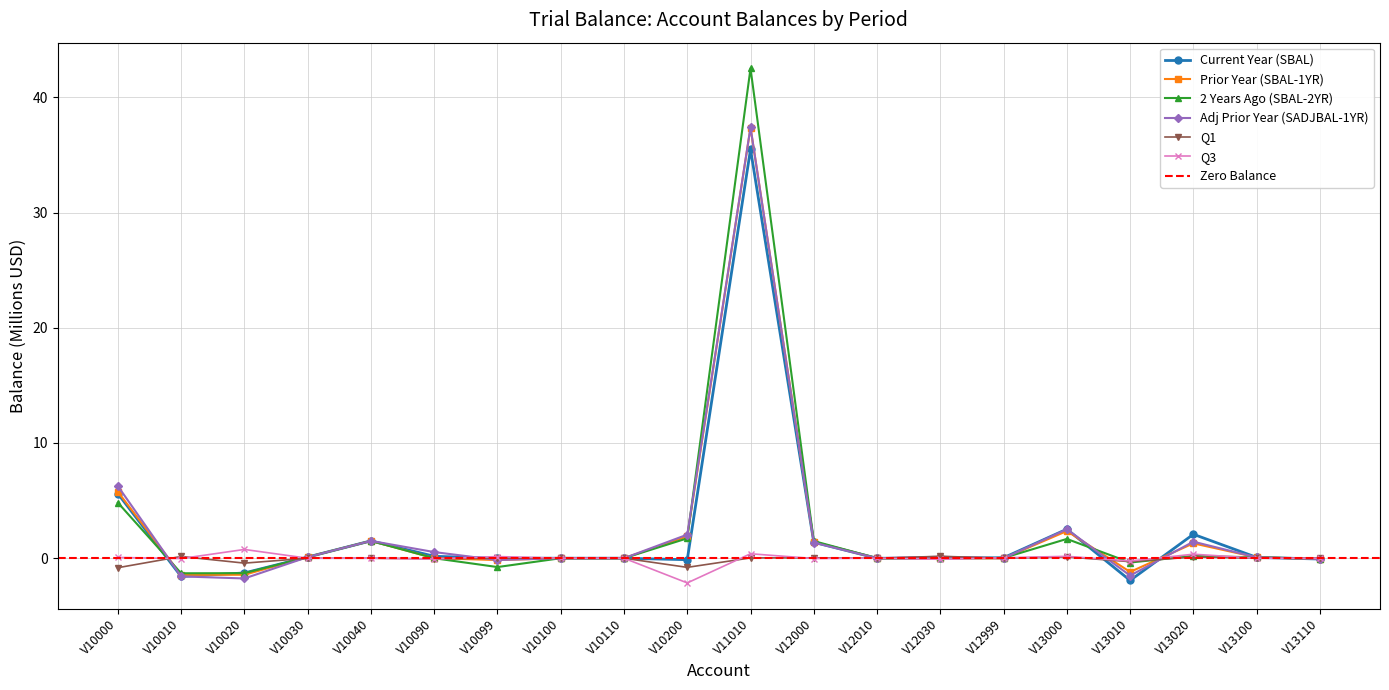

In Adj Prior Year (SADJBAL-1YR), how many points are lower than both neighbors (excluding endpoints)?

6